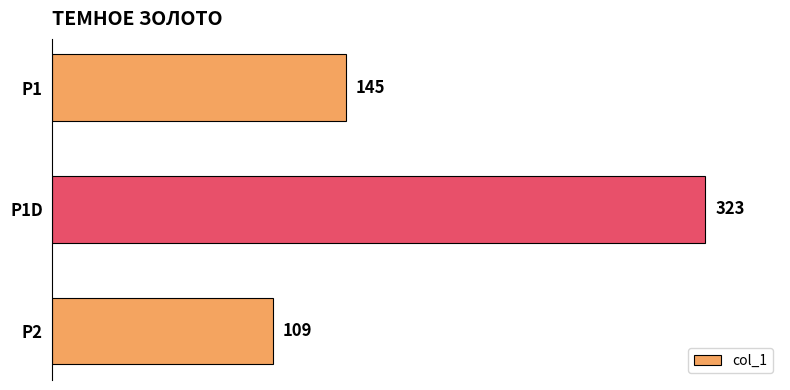

Rank the categories by value from lowest to highest.

P2, Р1, Р1D